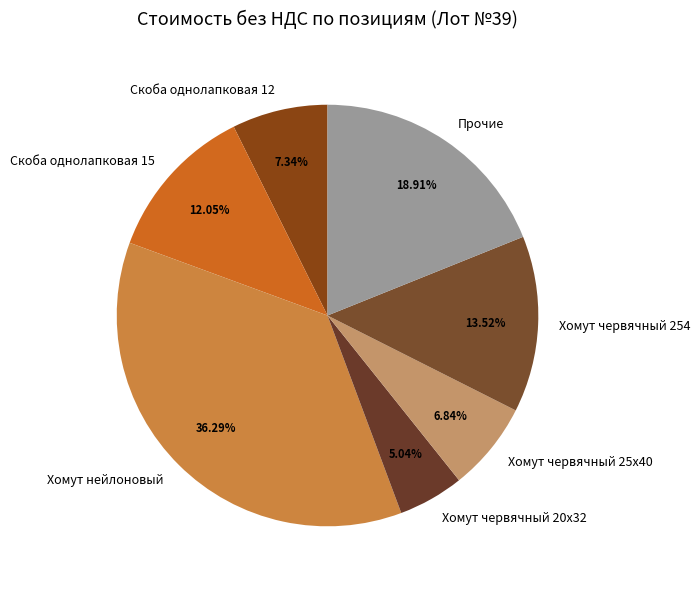

Combined, do Хомут нейлоновый and Прочие account for over 50%?

Yes